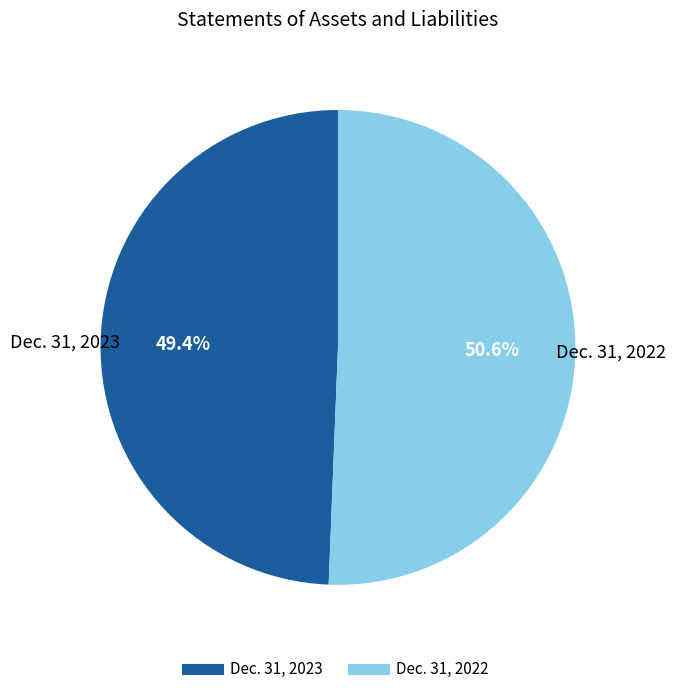

Between Dec. 31, 2022 and Dec. 31, 2023, which is larger?

Dec. 31, 2022